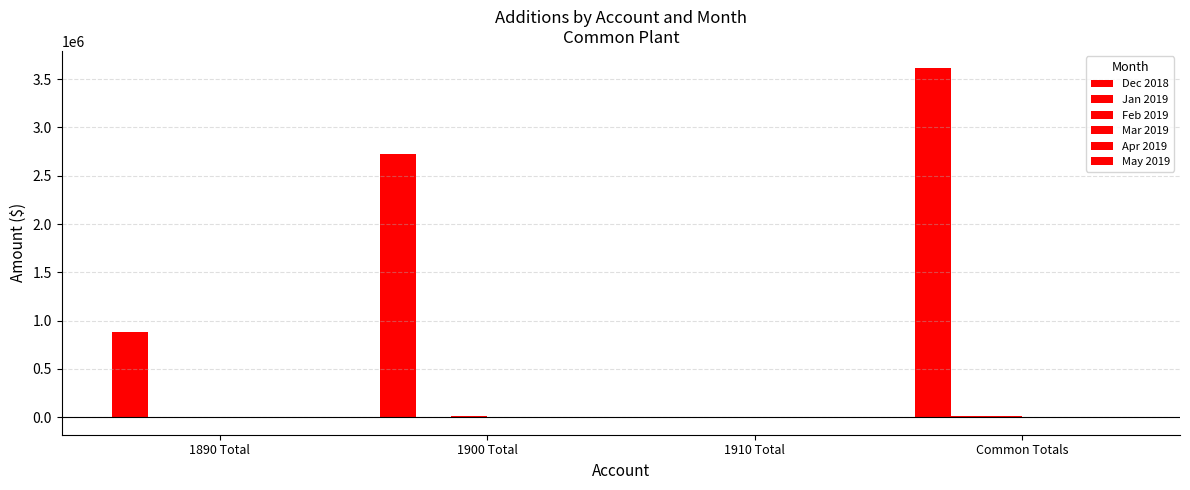

How many series are shown in this chart?

6